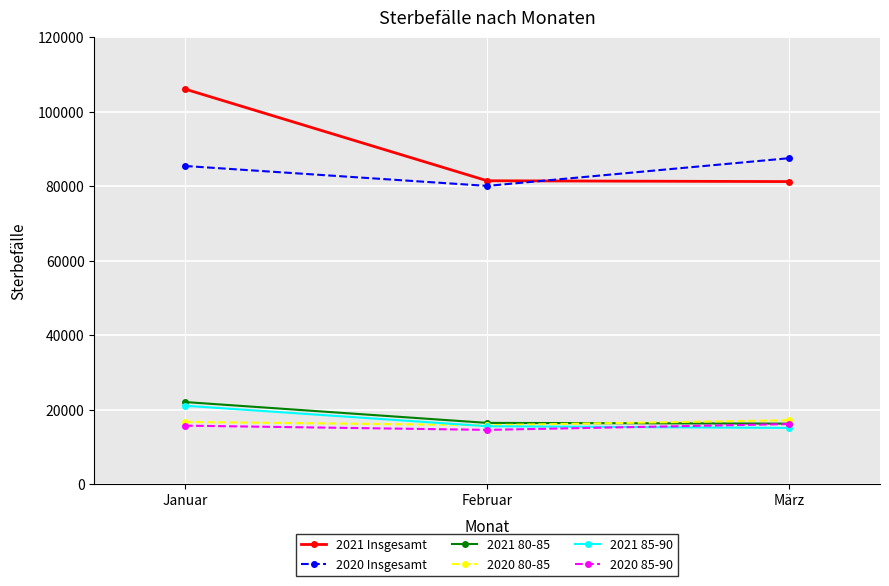

What is the value of the 2021 85-90 point at the 1st from the left?

21020